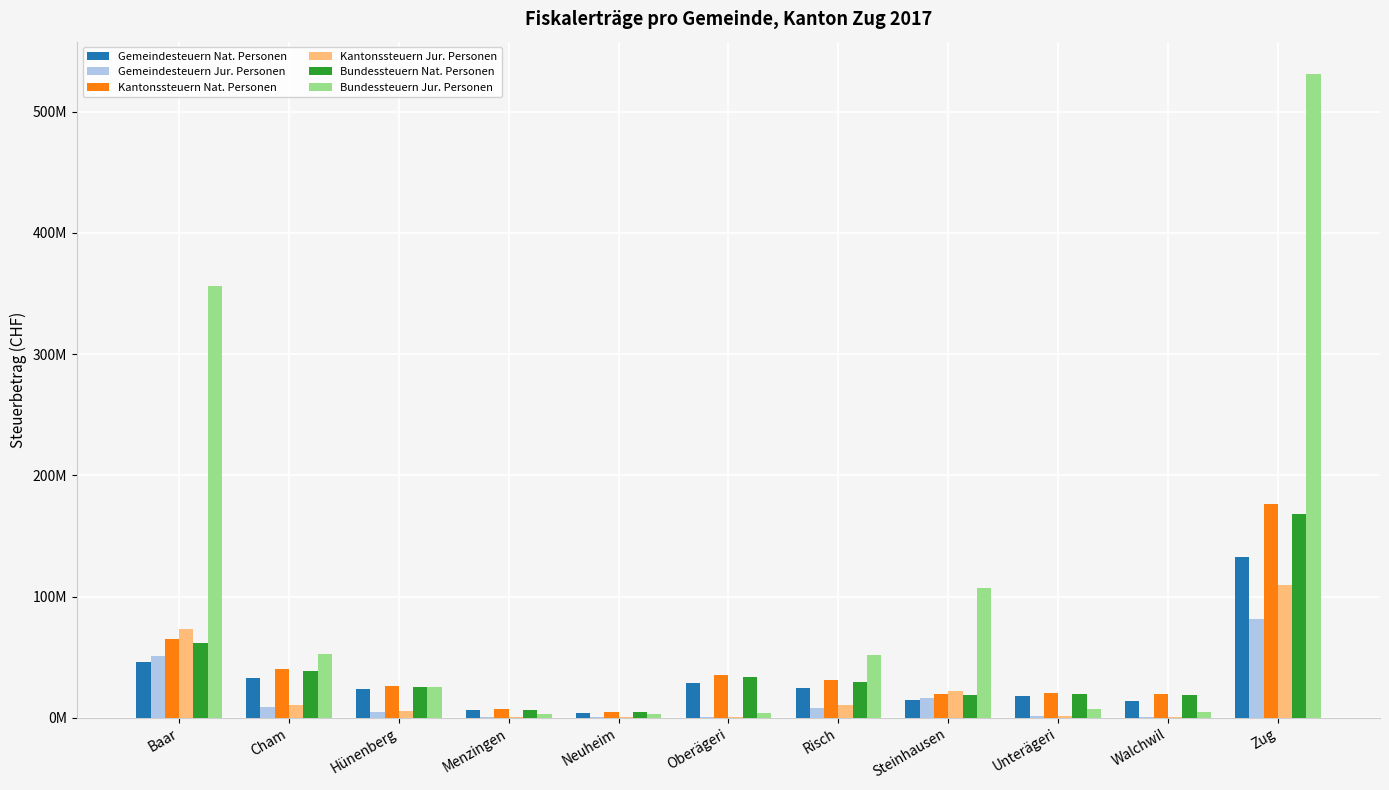

What are all the series names shown in the legend?

Gemeindesteuern Nat. Personen, Gemeindesteuern Jur. Personen, Kantonssteuern Nat. Personen, Kantonssteuern Jur. Personen, Bundessteuern Nat. Personen, Bundessteuern Jur. Personen